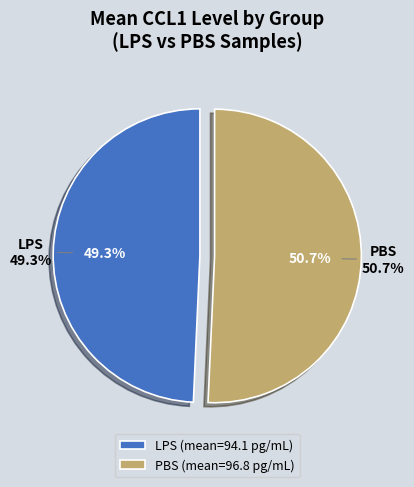

To the nearest percent, what is the difference between the PBS and 14 slice percentages?

1%